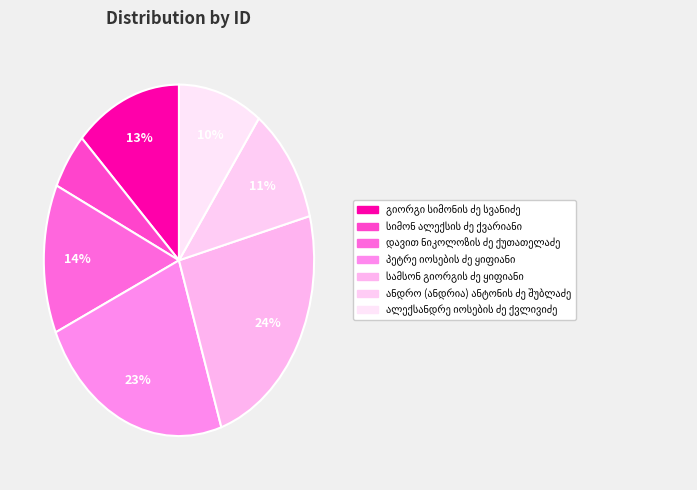

How many segments does this pie chart have?

7